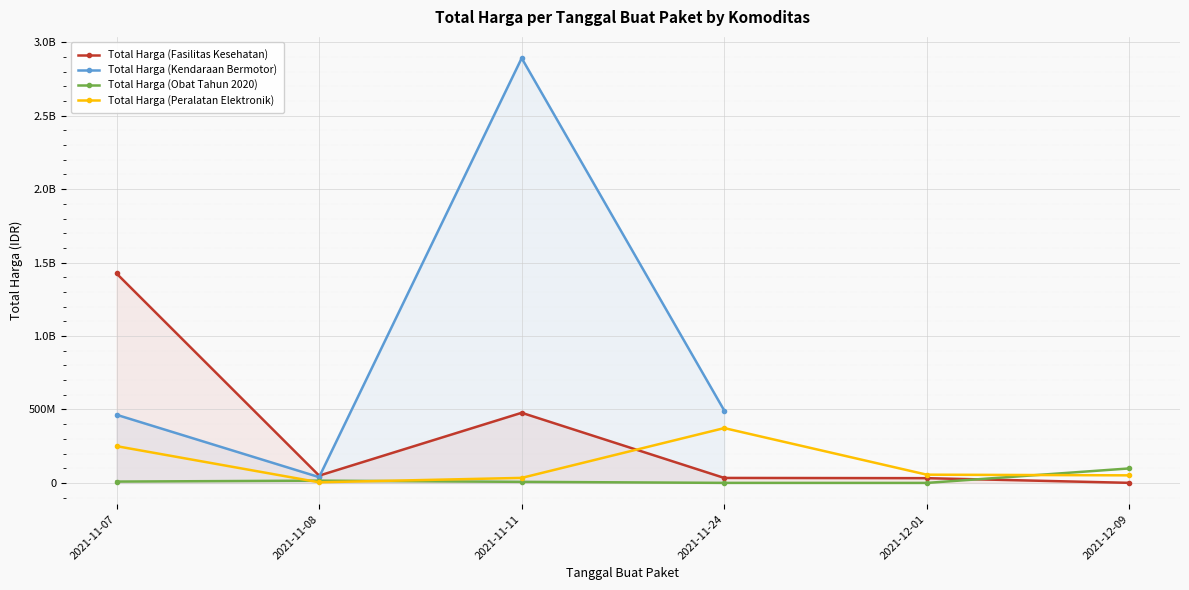

Is the value of Total Harga (Peralatan Elektronik) at 2021-11-24 greater than the value of Total Harga (Fasilitas Kesehatan) at 2021-11-11?

No